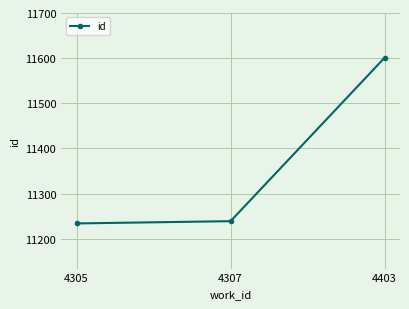

What is the sum of the values at 4307 and 4403?

22840